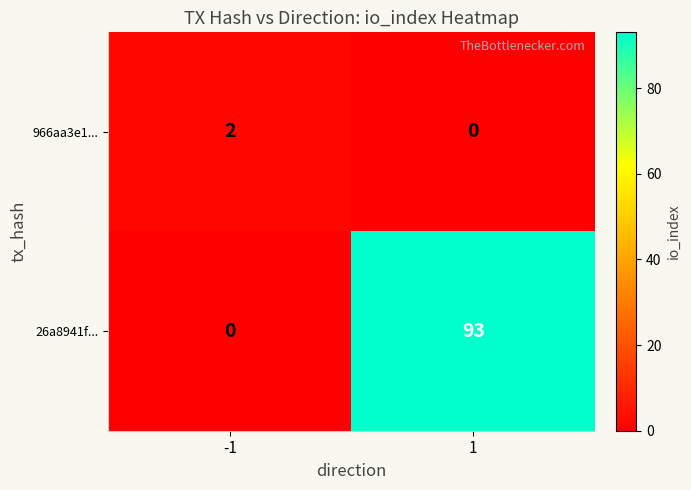

Read the 26a8941f... value at 1, to the nearest 5.

95